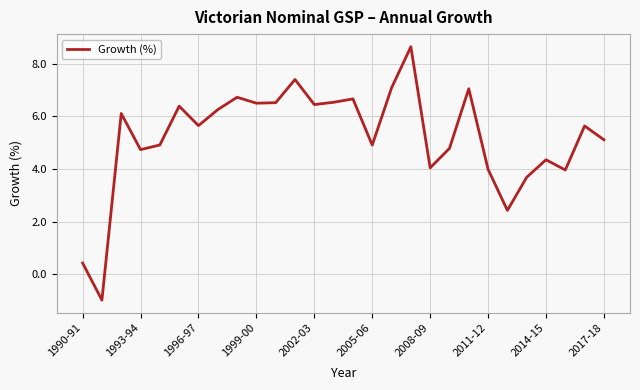

What is the smallest value displayed?

-1.0